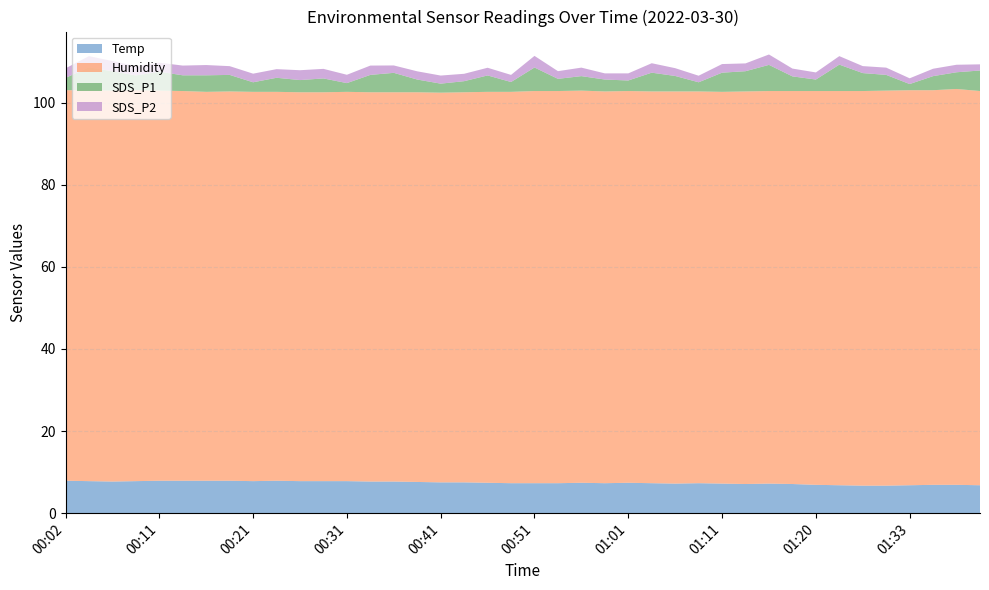

Reading left to right, transcribe all the data shown in this chart.

Temp: 00:02=7.9	00:04=7.8	00:06=7.7	00:09=7.8	00:11=7.9	00:14=7.9	00:16=7.9	00:19=7.9	00:21=7.8	00:24=7.9	00:26=7.8	00:29=7.8	00:31=7.8	00:33=7.7	00:36=7.7	00:38=7.6	00:41=7.5	00:43=7.5	00:46=7.4	00:48=7.3	00:51=7.3	00:53=7.3	00:56=7.4	00:58=7.3	01:01=7.4	01:03=7.3	01:06=7.2	01:08=7.3	01:11=7.2	01:13=7.1	01:15=7.2	01:18=7.1	01:20=6.9	01:23=6.8	01:25=6.7	01:28=6.7	01:33=6.8	01:35=6.9	01:38=6.9	01:40=6.8
Humidity: 00:02=95.1	00:04=95.2	00:06=95.2	00:09=95.2	00:11=95.0	00:14=94.9	00:16=94.7	00:19=94.8	00:21=94.8	00:24=94.7	00:26=94.7	00:29=94.7	00:31=94.8	00:33=94.8	00:36=94.8	00:38=94.9	00:41=94.9	00:43=95.0	00:46=95.2	00:48=95.3	00:51=95.5	00:53=95.5	00:56=95.5	00:58=95.4	01:01=95.4	01:03=95.4	01:06=95.5	01:08=95.4	01:11=95.4	01:13=95.6	01:15=95.6	01:18=95.7	01:20=95.9	01:23=96.0	01:25=96.1	01:28=96.2	01:33=96.2	01:35=96.1	01:38=96.4	01:40=96.0
SDS_P1: 00:02=3.0	00:04=5.6	00:06=4.7	00:09=3.6	00:11=4.6	00:14=3.8	00:16=4.0	00:19=4.0	00:21=2.3	00:24=3.4	00:26=3.0	00:29=3.4	00:31=2.1	00:33=4.2	00:36=4.7	00:38=3.1	00:41=2.2	00:43=2.7	00:46=4.0	00:48=2.4	00:51=5.7	00:53=3.0	00:56=3.5	00:58=2.9	01:01=2.6	01:03=4.6	01:06=3.8	01:08=2.2	01:11=4.7	01:13=4.9	01:15=6.4	01:18=3.6	01:20=2.8	01:23=6.4	01:25=4.4	01:28=3.8	01:33=1.5	01:35=3.4	01:38=4.1	01:40=5.0
SDS_P2: 00:02=2.3	00:04=2.7	00:06=2.5	00:09=2.3	00:11=2.2	00:14=2.4	00:16=2.5	00:19=2.1	00:21=2.1	00:24=2.1	00:26=2.4	00:29=2.3	00:31=2.0	00:33=2.3	00:36=1.8	00:38=2.0	00:41=2.0	00:43=1.8	00:46=1.9	00:48=1.7	00:51=2.8	00:53=1.9	00:56=2.1	00:58=1.5	01:01=1.7	01:03=2.3	01:06=1.9	01:08=1.6	01:11=2.1	01:13=1.9	01:15=2.5	01:18=1.9	01:20=1.7	01:23=2.1	01:25=1.7	01:28=1.8	01:33=1.4	01:35=1.8	01:38=1.8	01:40=1.5